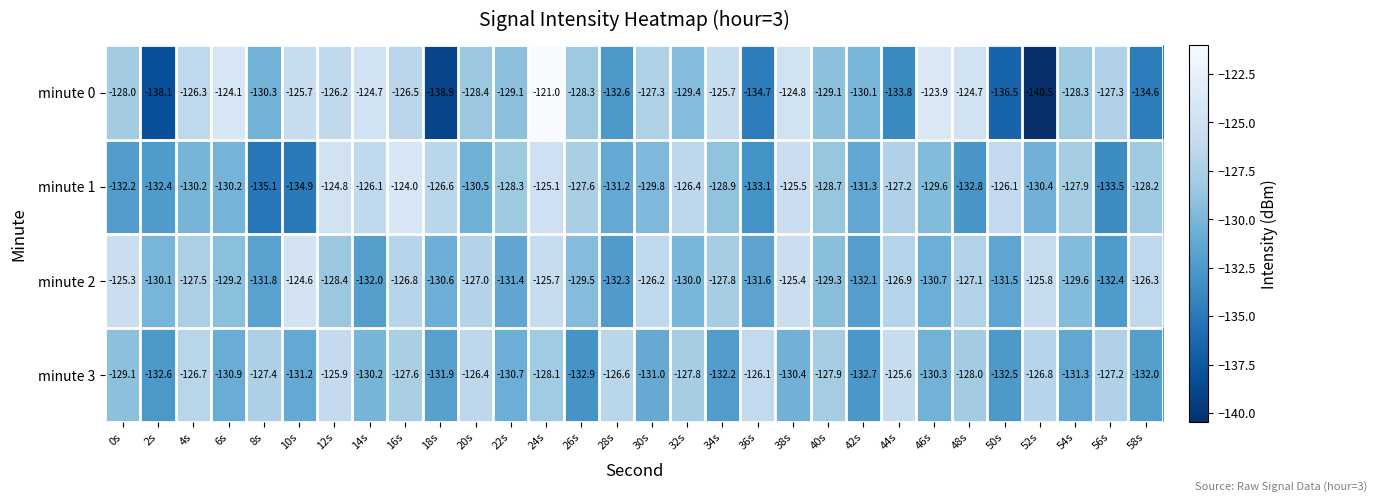

The minute 0 series shows -60.0 at 38s. True or false?

False